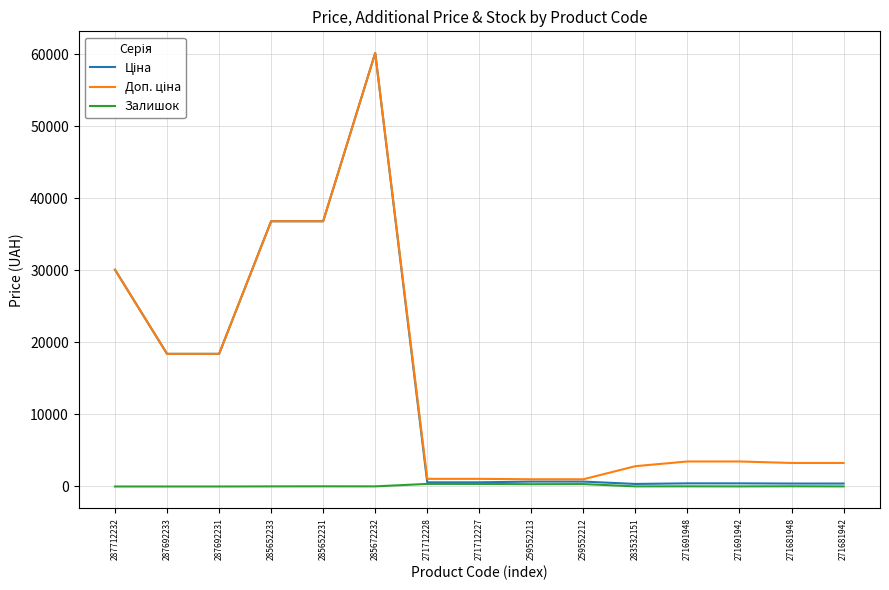

What is the maximum value shown in the chart?

60205.6